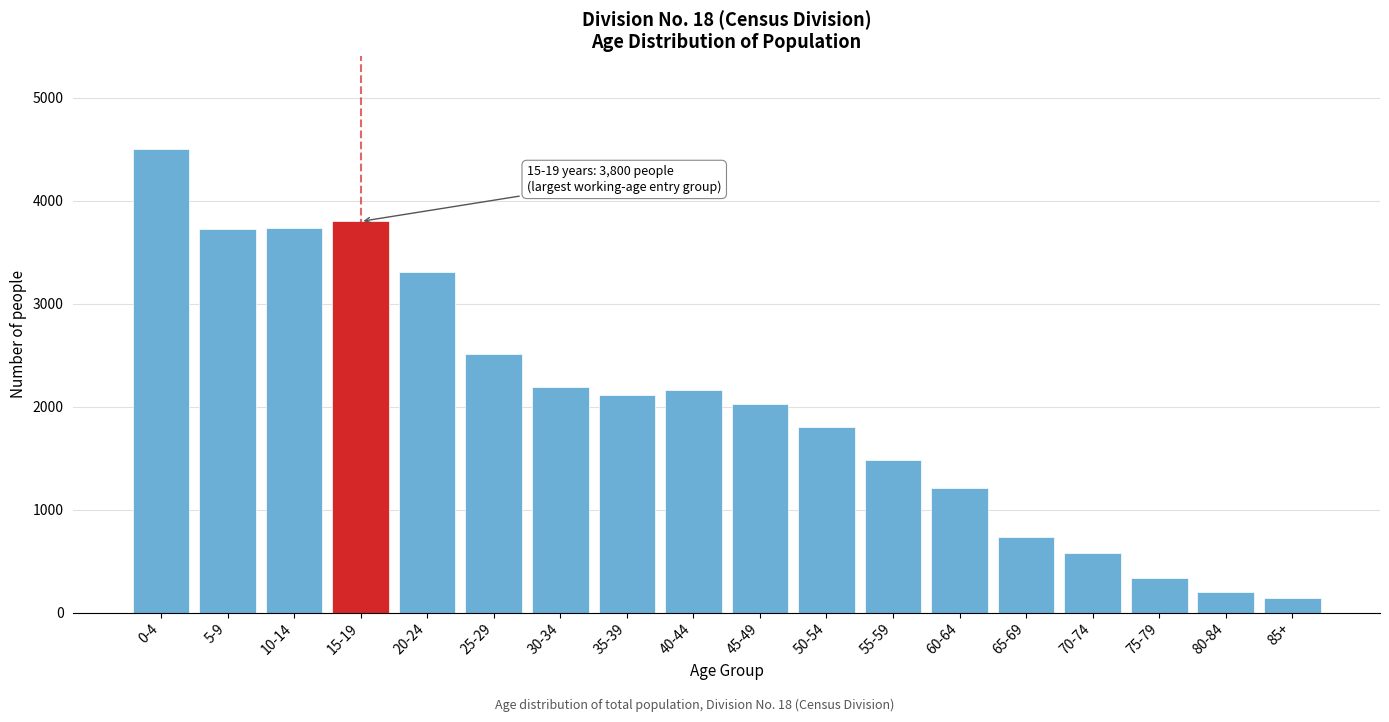

What is the difference between the values at 25-29 and 85+?

2365